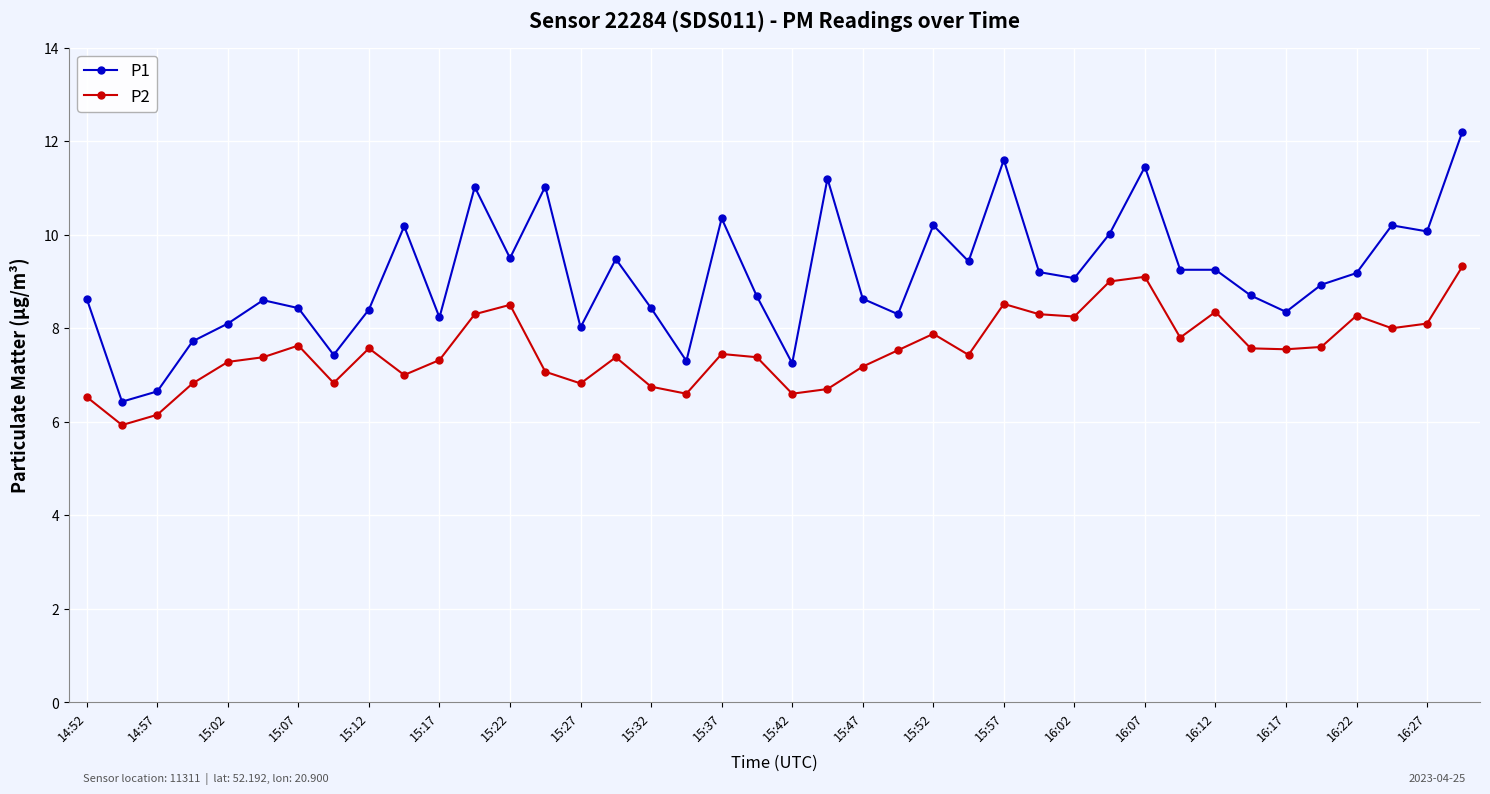

List the series in order of their overall mean, highest first.

P1, P2